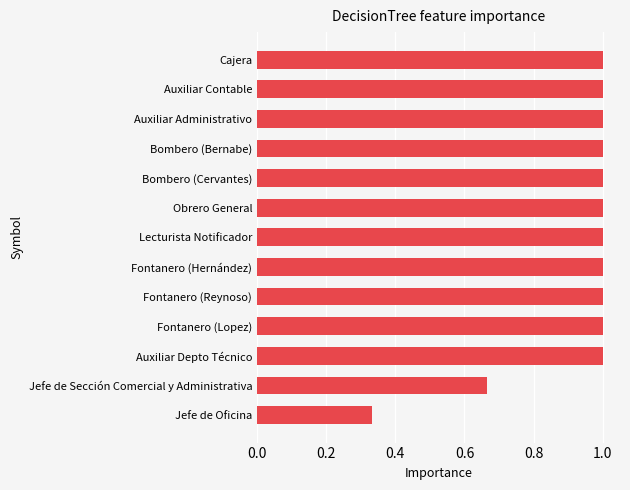

The value at Lecturista Notificador is 1.7. True or false?

False